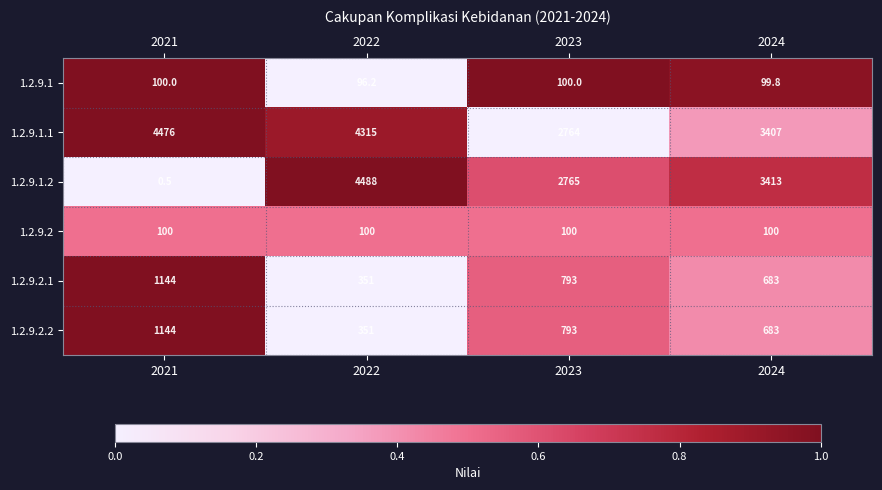

Which series has the largest total across all categories?

1.2.9.1.1